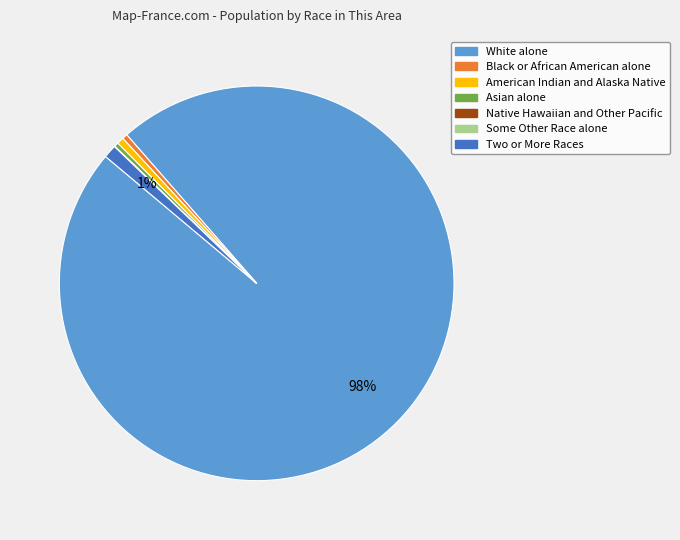

Which category has the biggest portion of the pie?

White alone